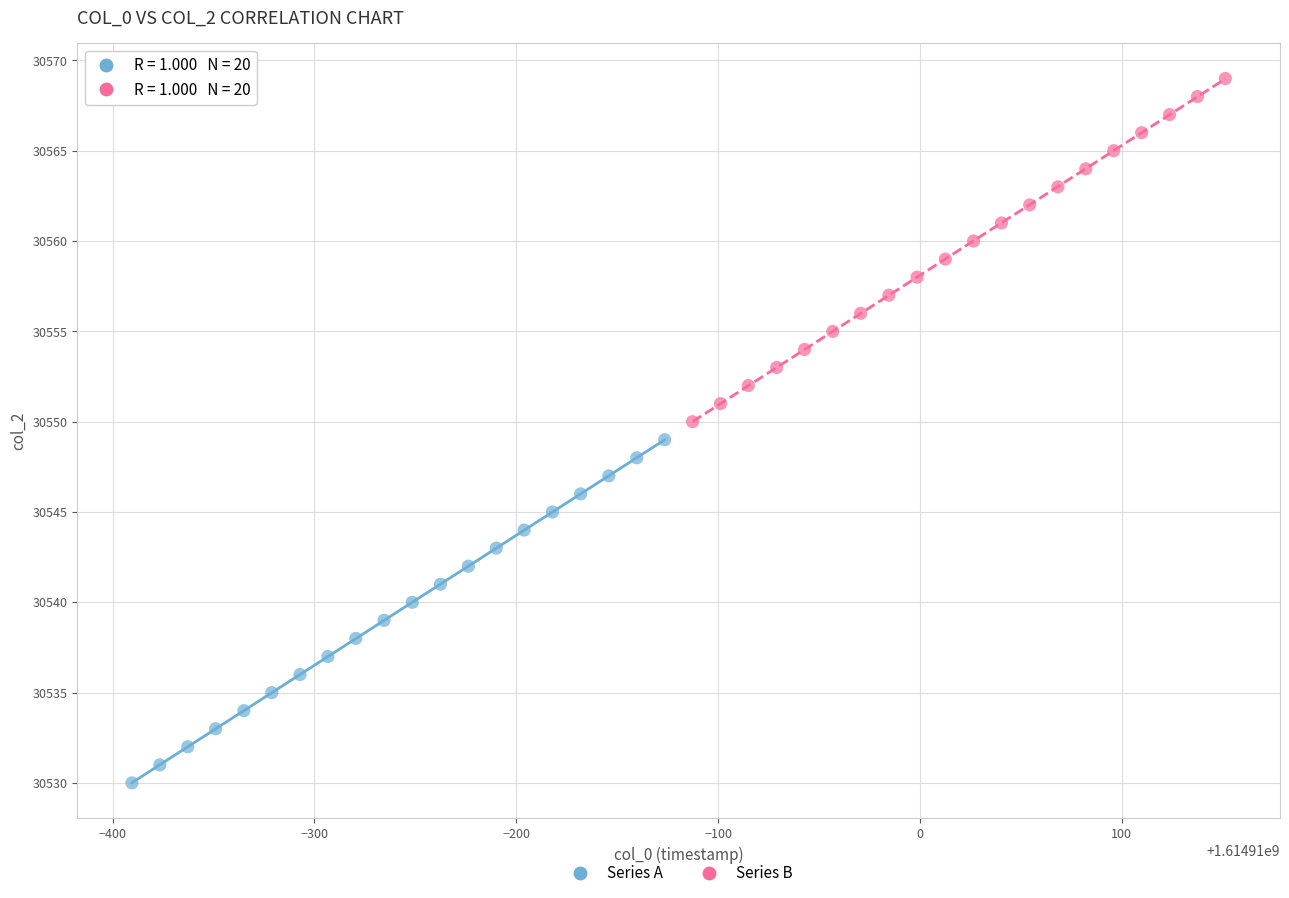

Which series contains the highest Y value?

Series B